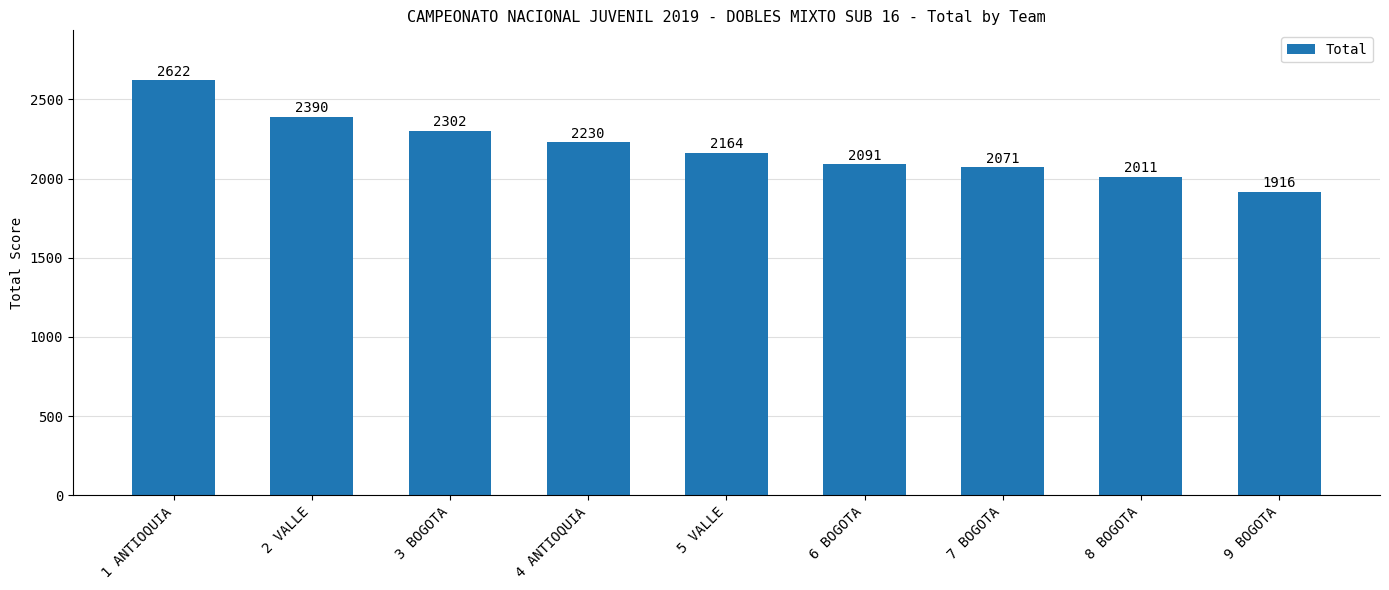

What position from the left is 7 BOGOTA?

7